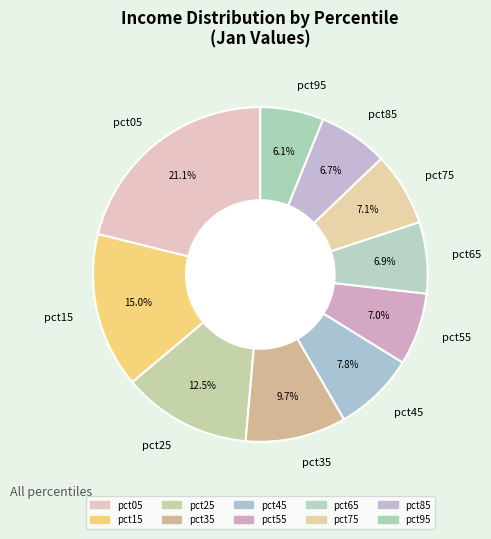

To the nearest percent, what is the average slice percentage?

10%